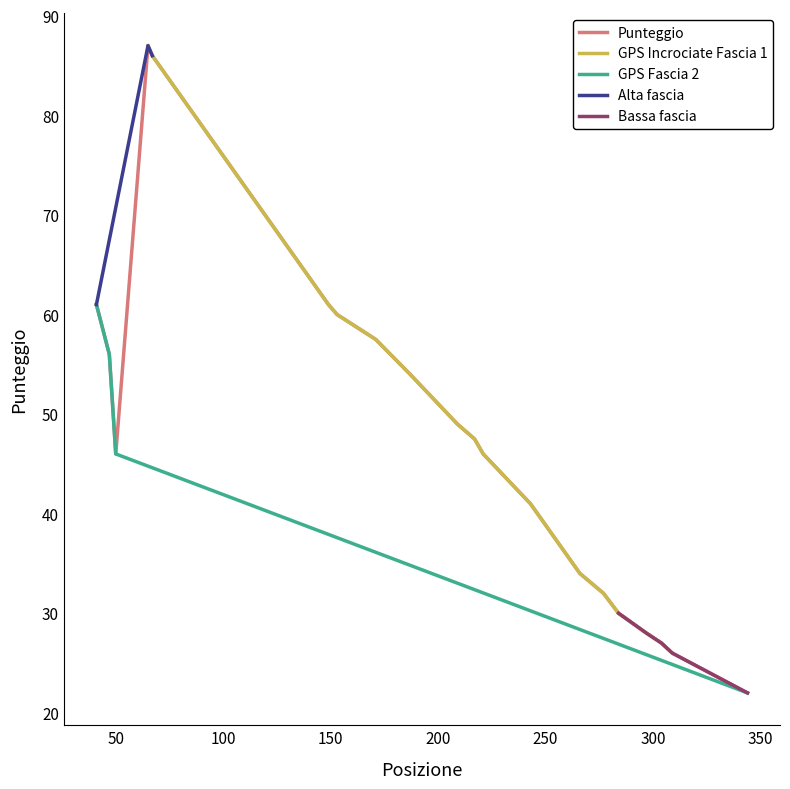

The value of Punteggio at 309 is 14.8. True or false?

False